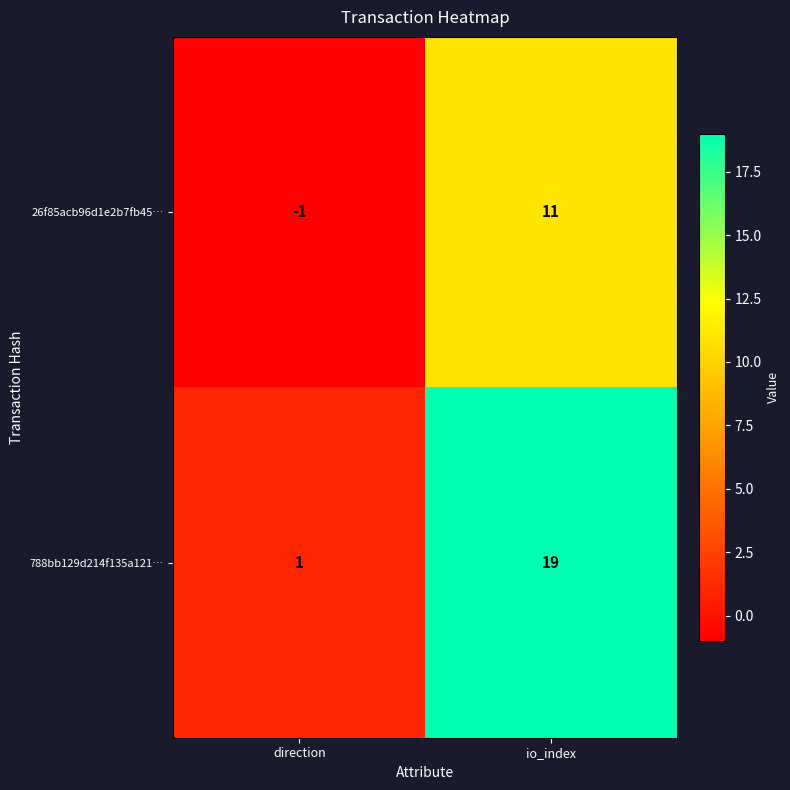

At io_index, list the series in order from smallest to largest.

26f85acb96d1e2b7fb45…, 788bb129d214f135a121…